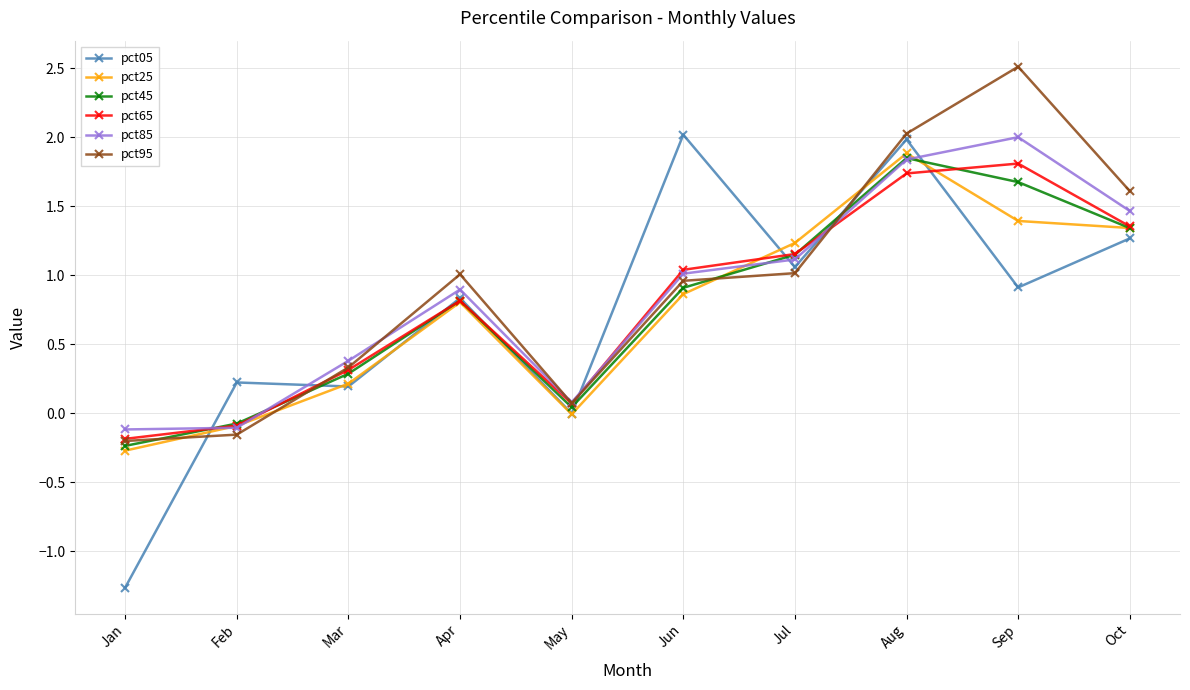

Where is the first local maximum for pct85?

Apr